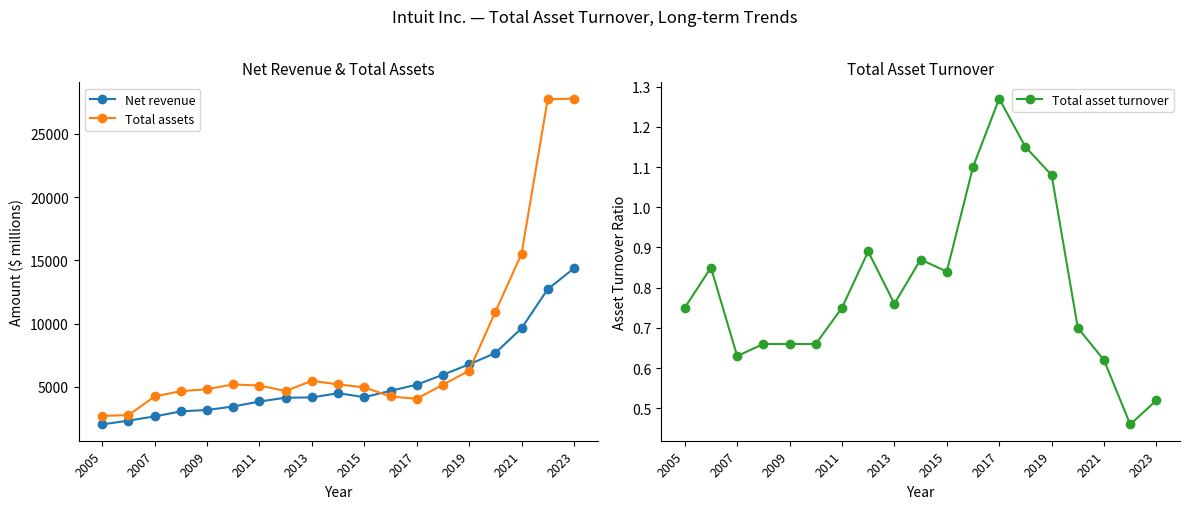

The value of Total assets at 2011 is 5110. True or false?

True